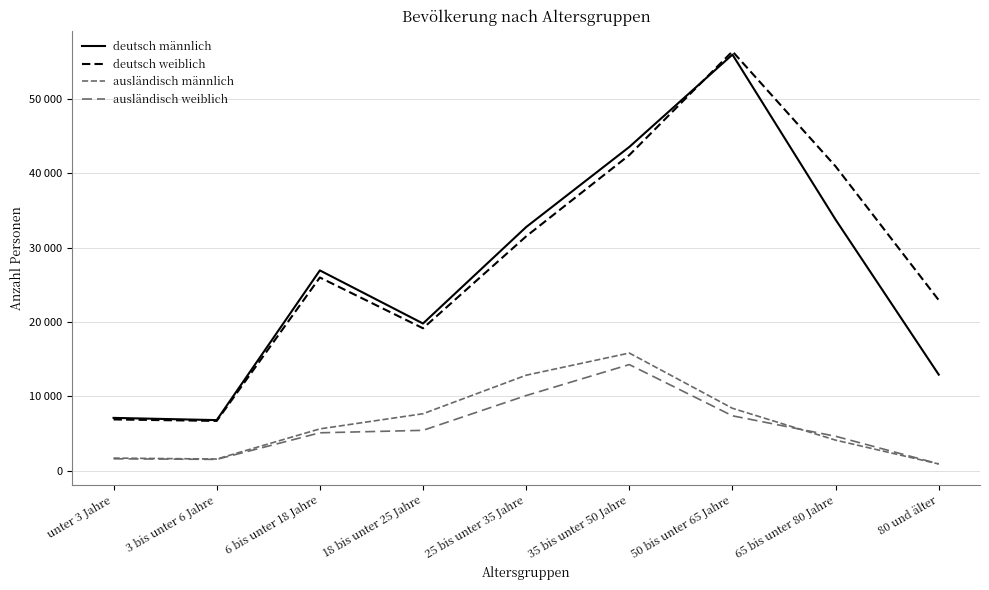

Between 50 bis unter 65 Jahre and 65 bis unter 80 Jahre, which series saw the biggest shift?

deutsch männlich